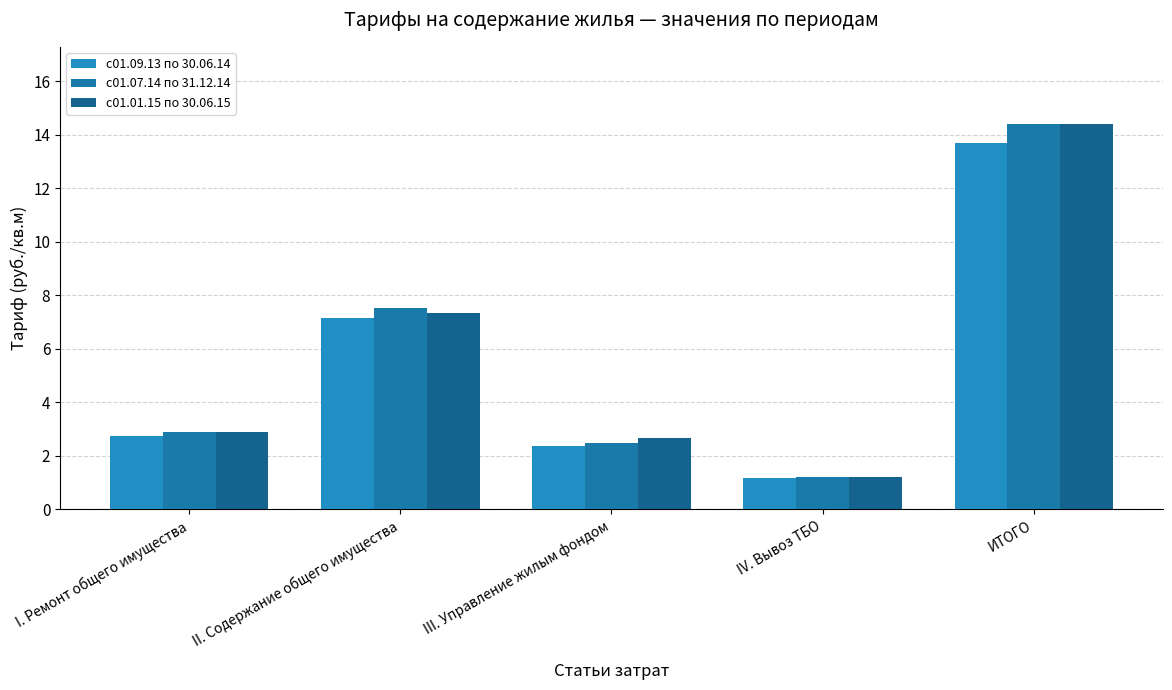

What is the label of the 2nd bar from the left?

II. Содержание общего имущества